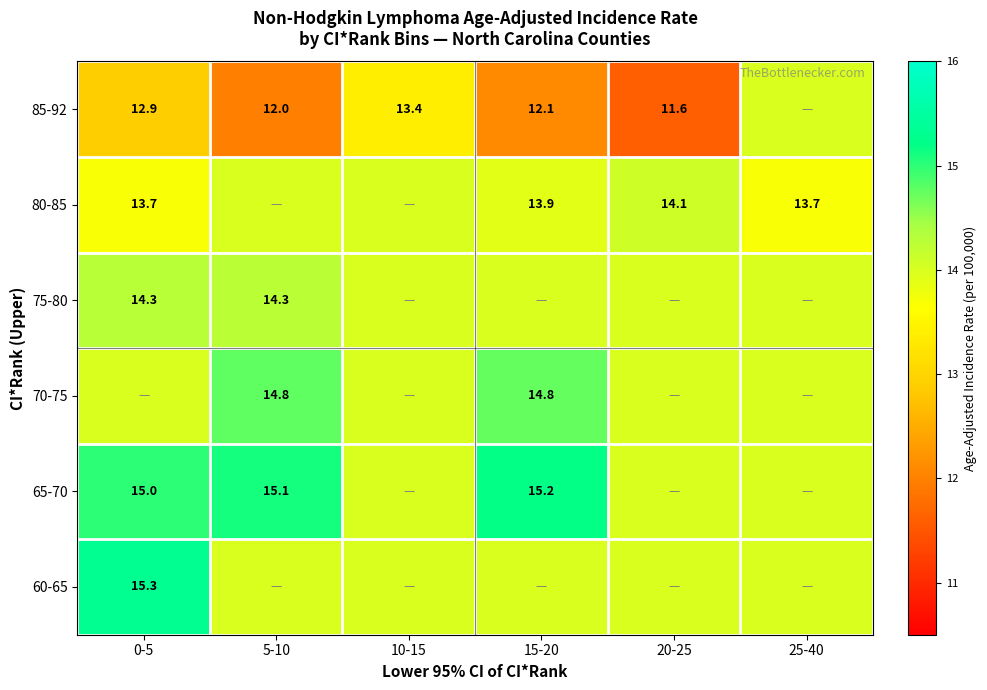

Is it true that 80-85 equals 14.1 at 20-25?

True